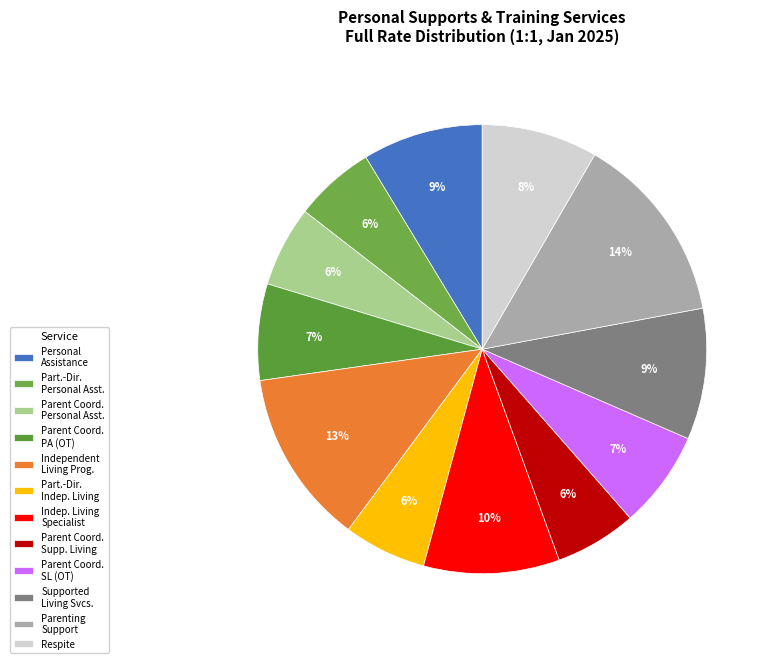

How many segments does this pie chart have?

12